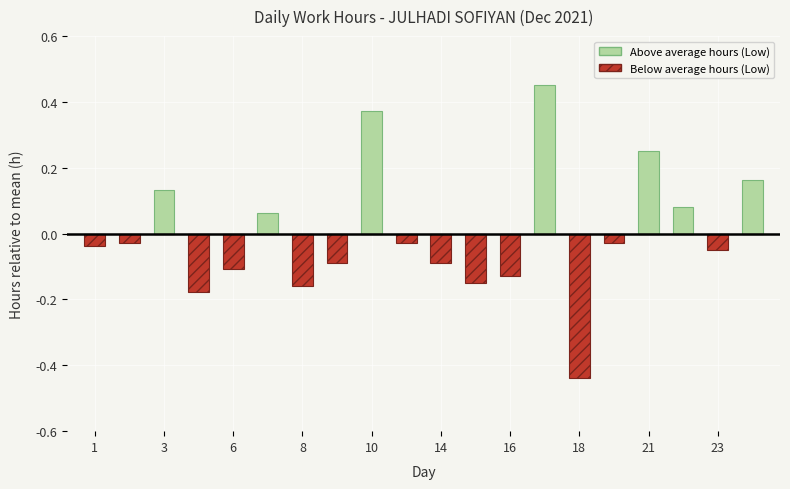

Between 17 and 19, which series saw the biggest shift?

Above average hours (Low)